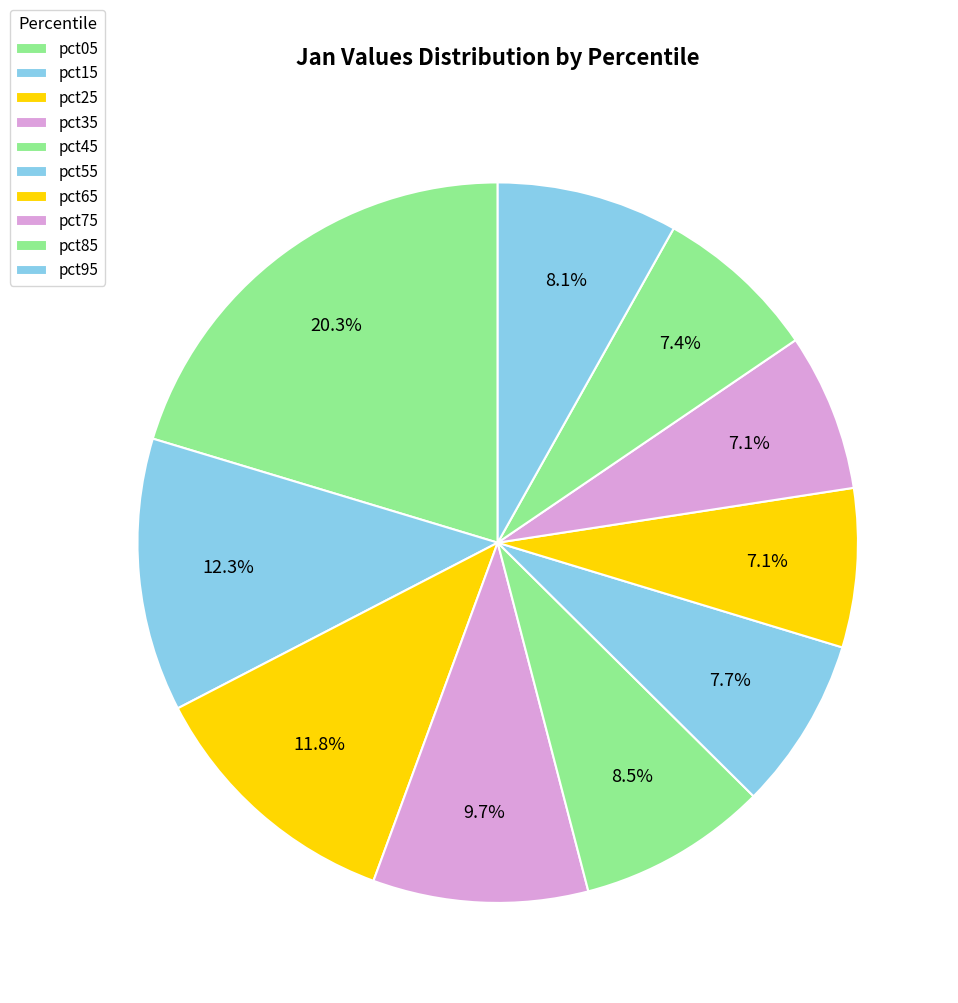

What percentage is the pct75 slice, to the nearest percent?

7%